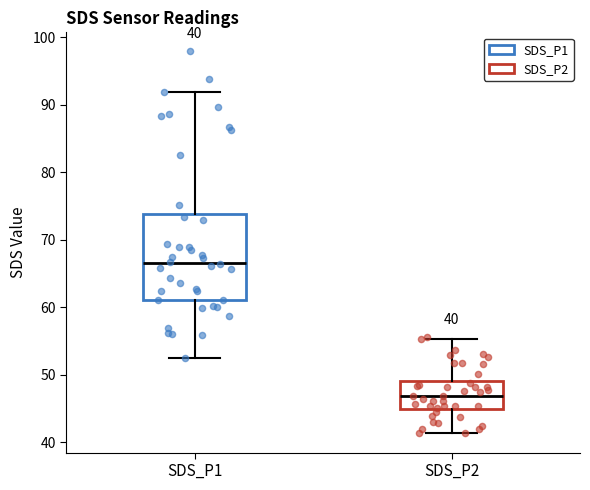

Which box is the tallest, from its lower edge to its upper edge?

SDS_P1